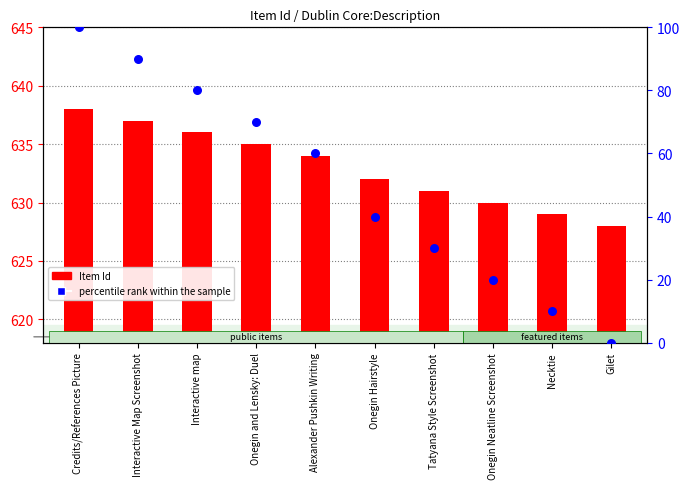

At which category is the sum across all series the highest?

Credits/References Picture